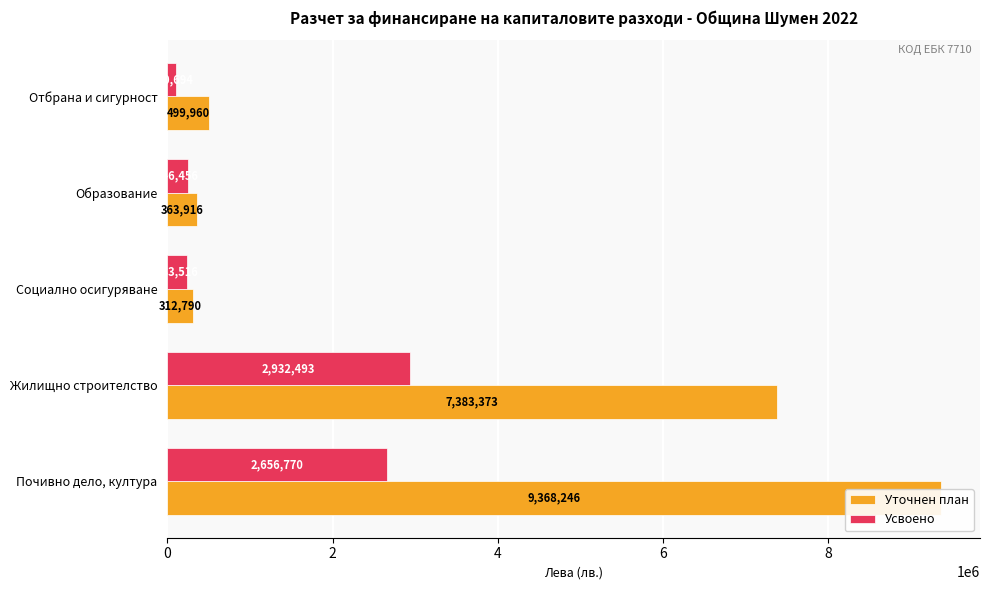

What is the difference between the highest and lowest values at 6?

4450880